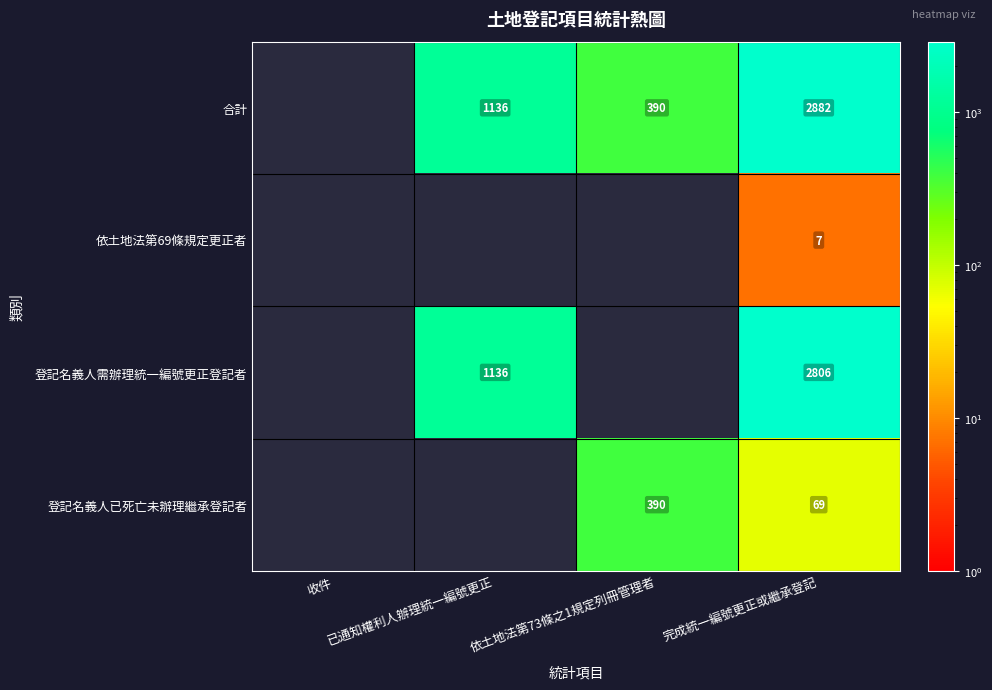

What is the spread (max minus min) of values at 完成統一編號更正或繼承登記?

2875